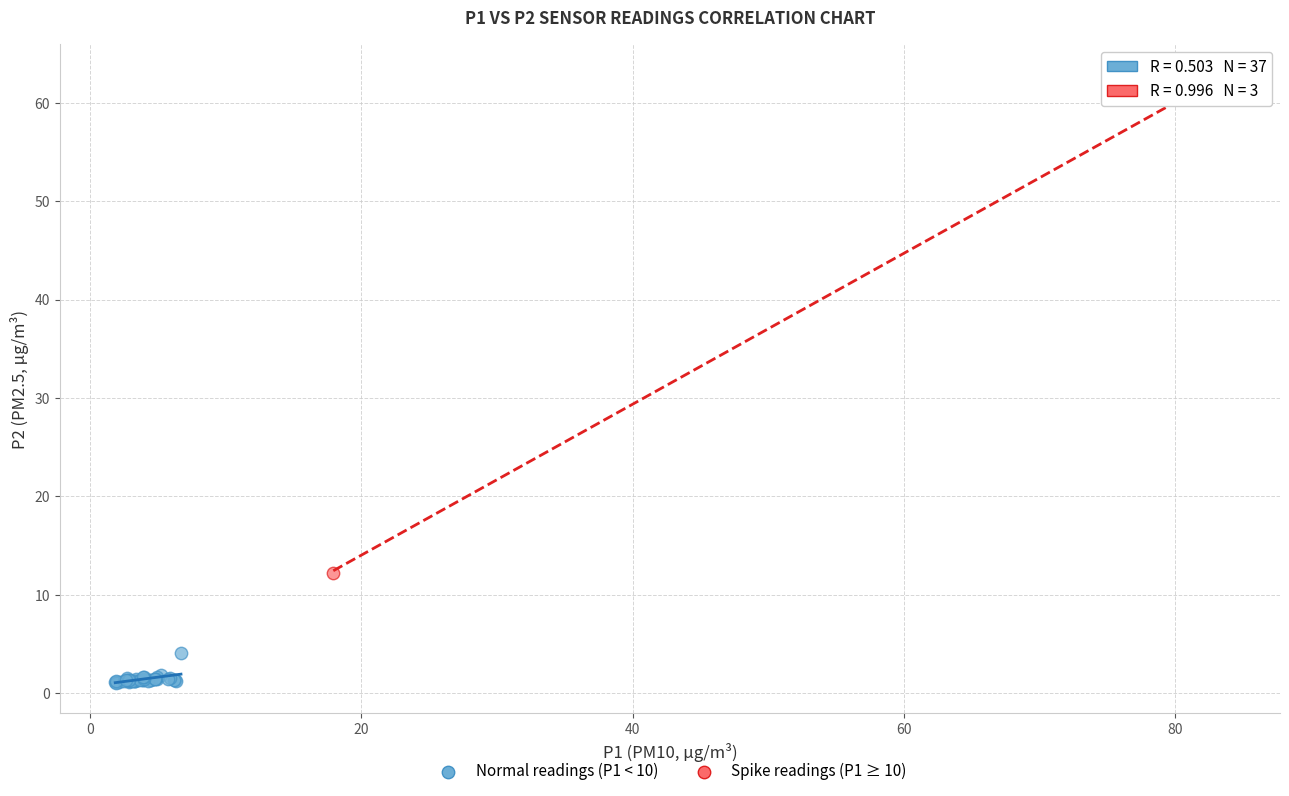

Which series reaches the maximum Y coordinate?

Spike readings (P1 ≥ 10)